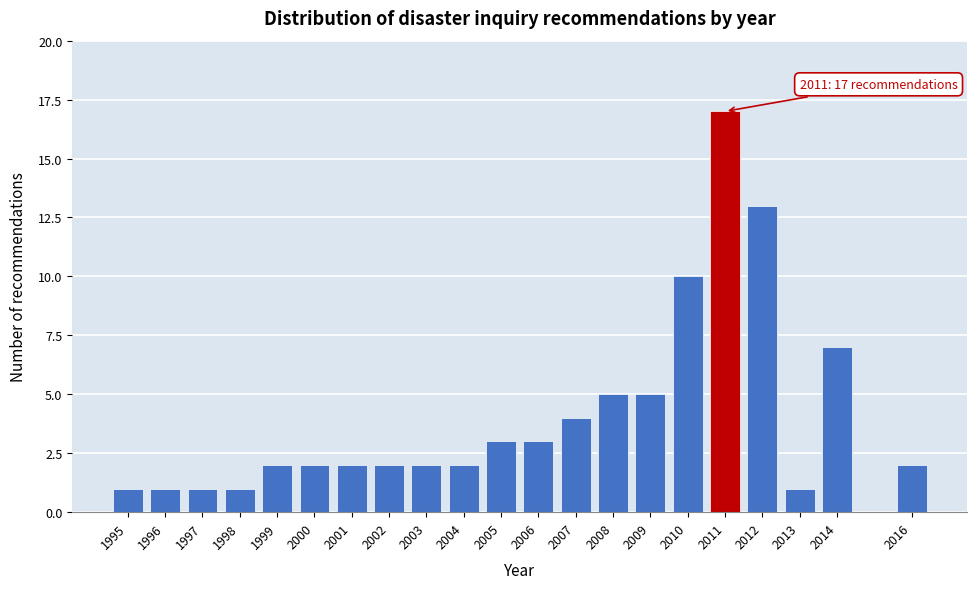

Reading left to right, what are all the values shown in this chart?

1995=1	1996=1	1997=1	1998=1	1999=2	2000=2	2001=2	2002=2	2003=2	2004=2	2005=3	2006=3	2007=4	2008=5	2009=5	2010=10	2011=17	2012=13	2013=1	2014=7	2016=2